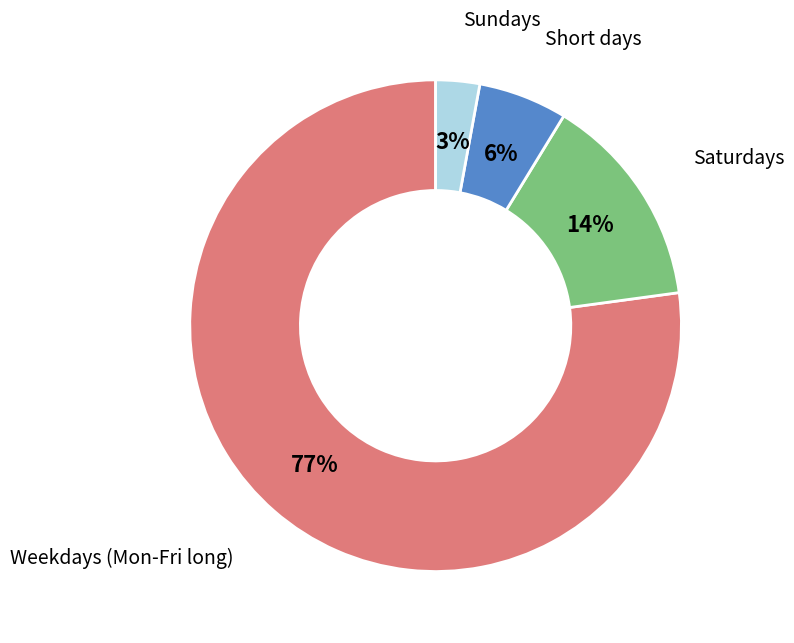

Does any single category account for the majority?

Yes